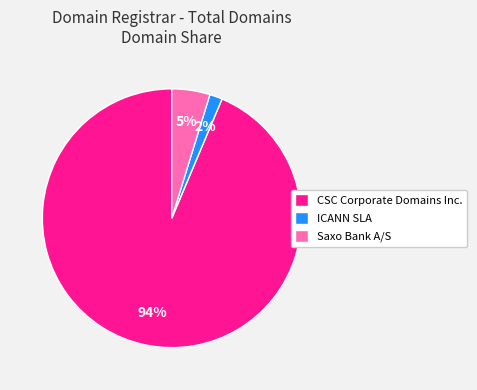

Combined, do CSC Corporate Domains Inc. and ICANN SLA account for over 50%?

Yes